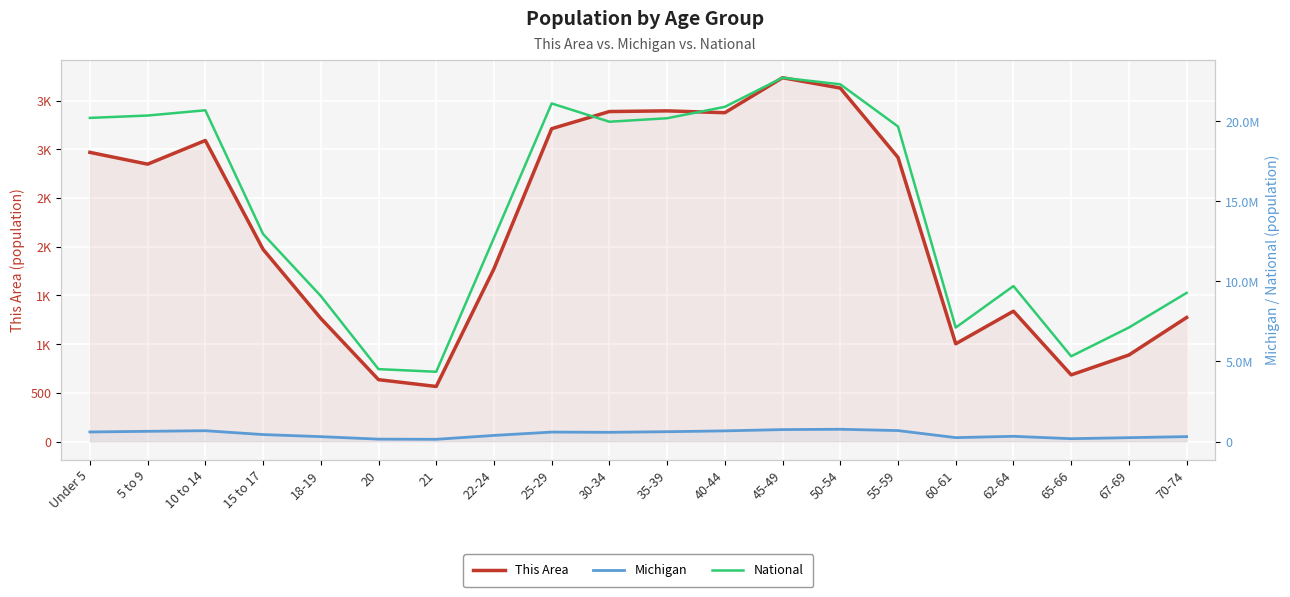

Which series has the largest range (max minus min)?

National